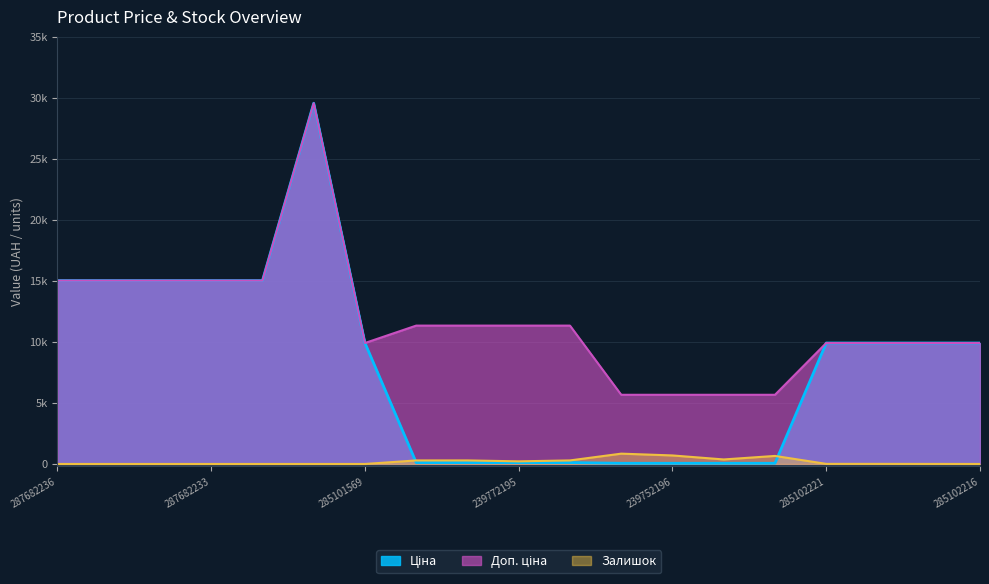

In Доп. ціна, how many points are lower than both neighbors (excluding endpoints)?

1